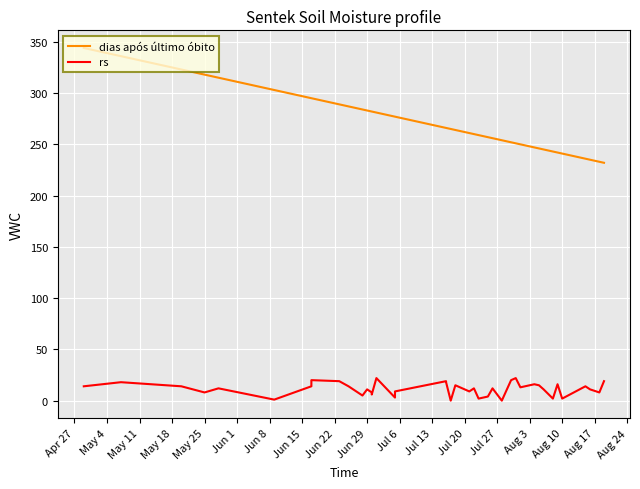

How many data points in rs are above 12?

19